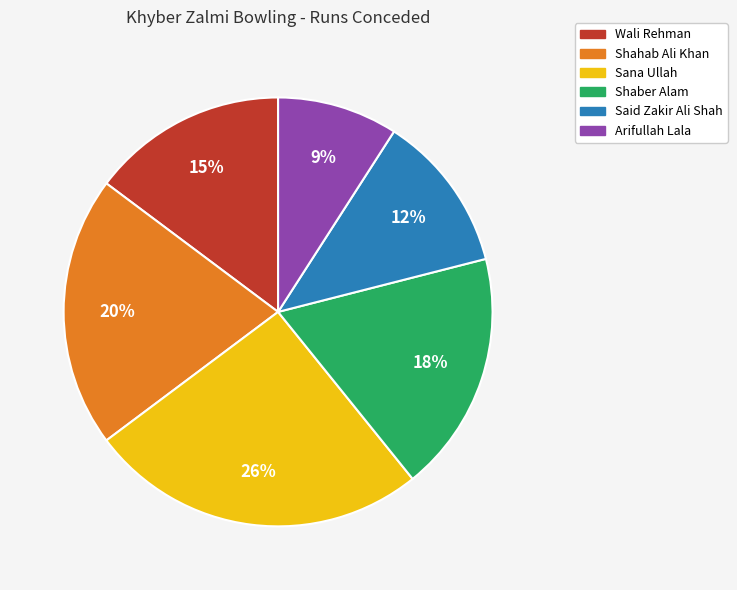

True or false: Sana Ullah accounts for 26% of the total.

True